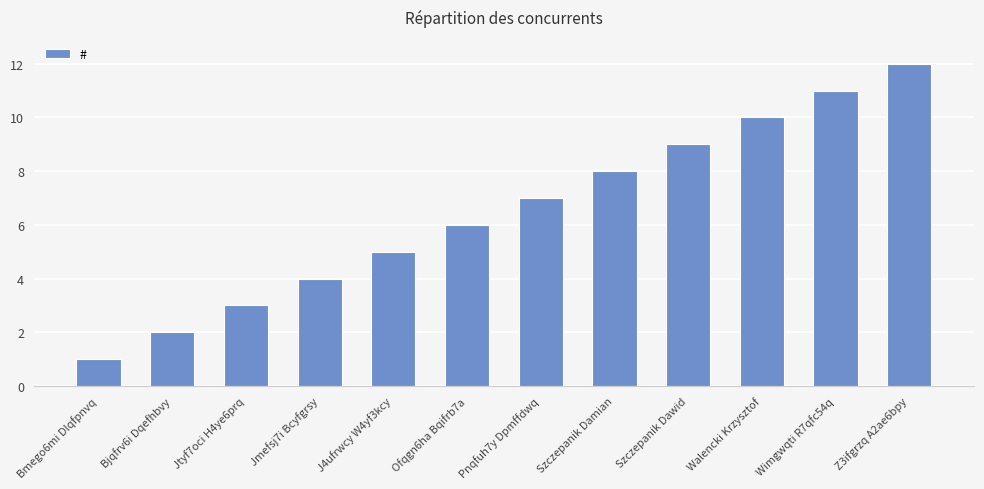

How many bars are there in total?

12